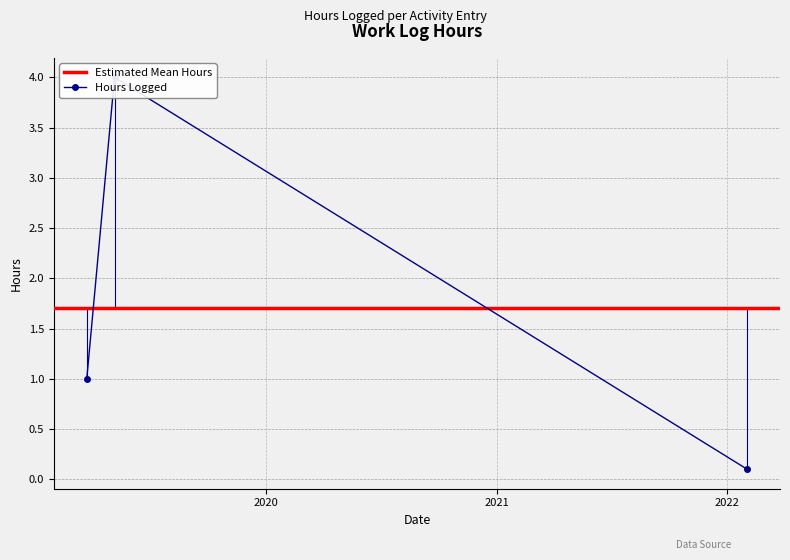

Does the chart display data point markers on the line(s)?

Yes